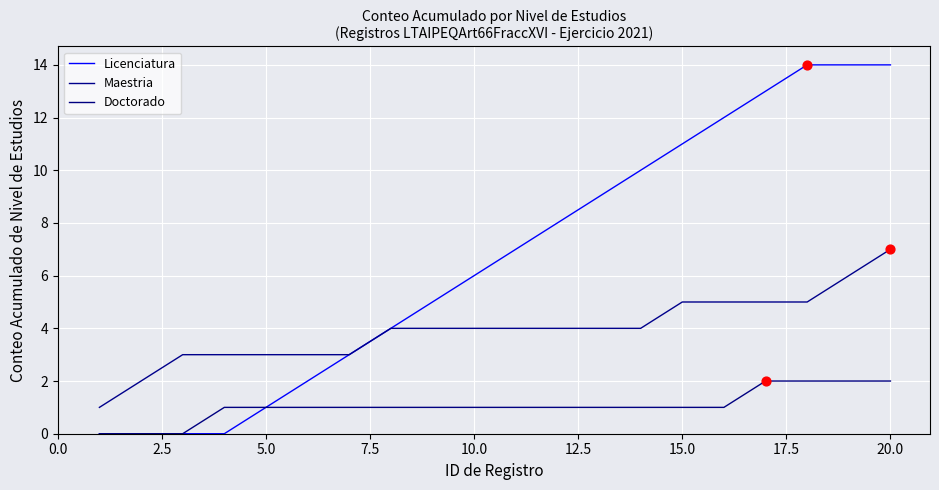

Which series has the largest total across all categories?

Licenciatura